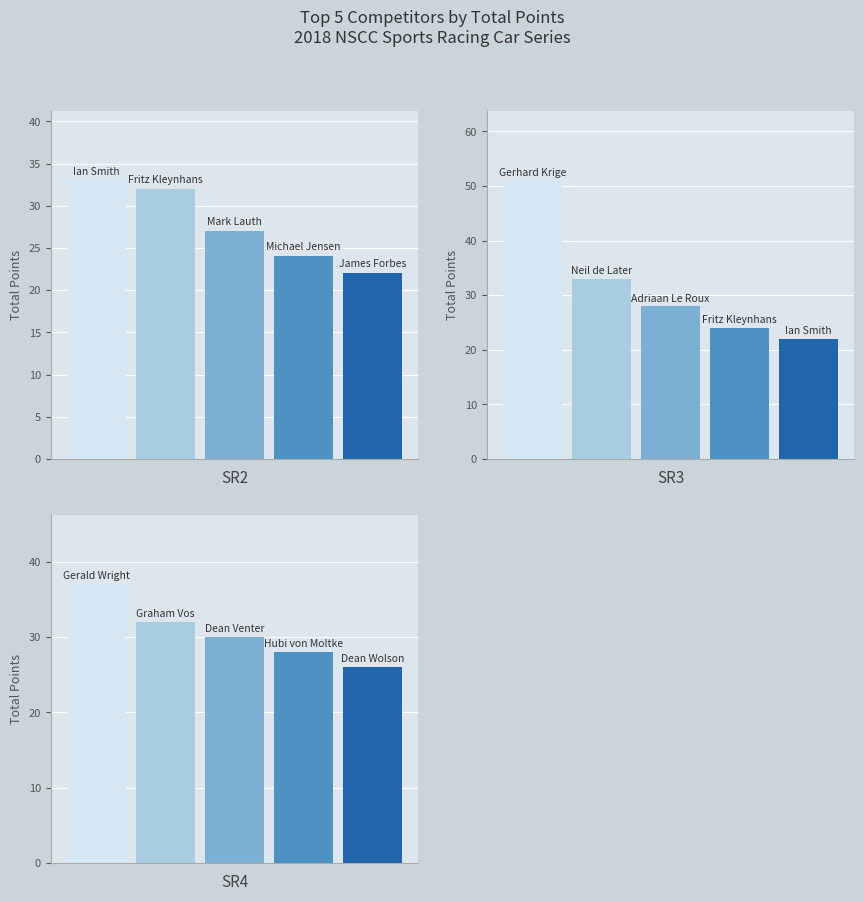

At how many categories does at least one series exceed 41?

1